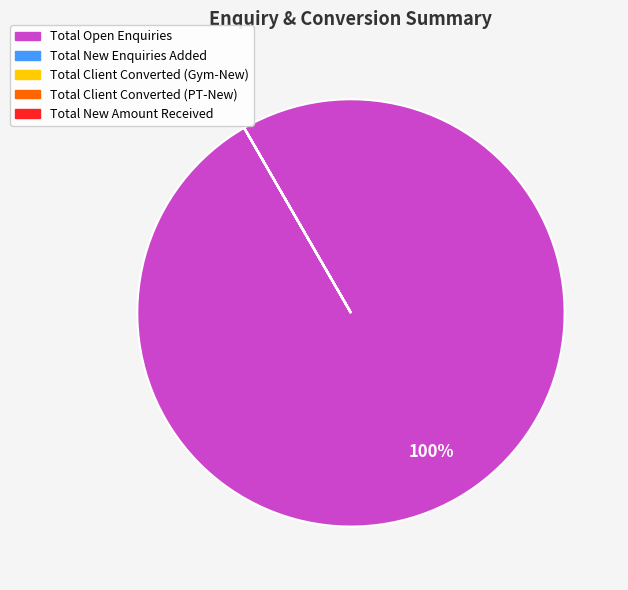

To the nearest percent, what is the average slice percentage?

20%